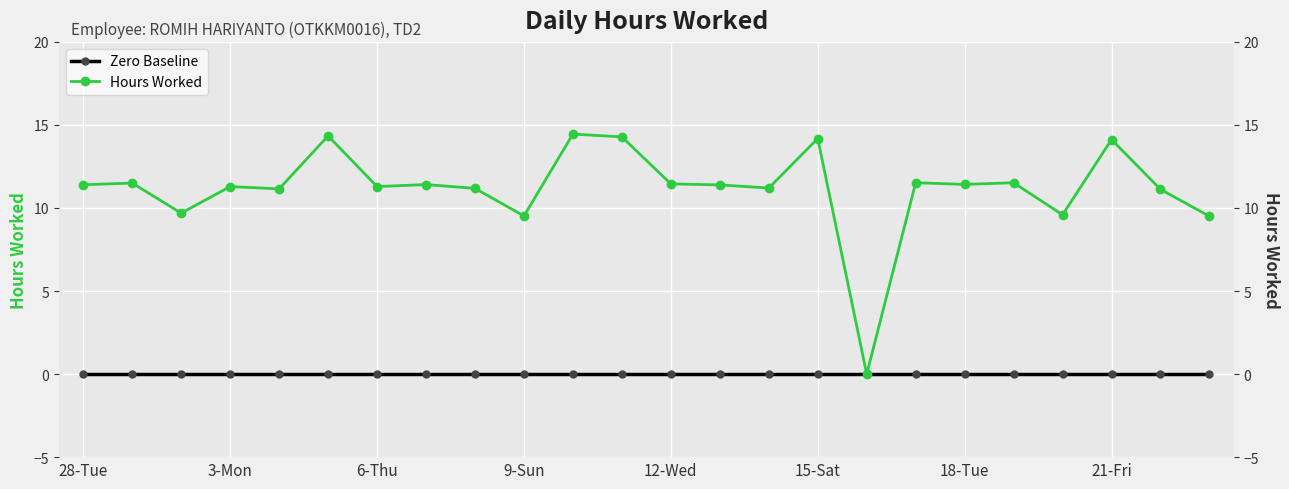

True or false: Zero Baseline has more than 1 points higher than both neighbors.

False